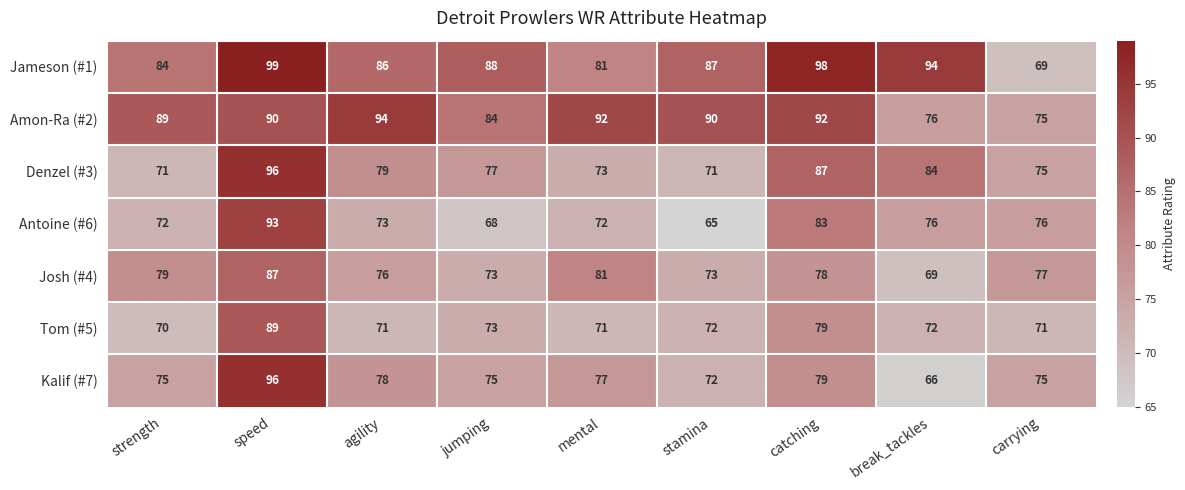

Which label corresponds to the smallest value in the chart?

stamina